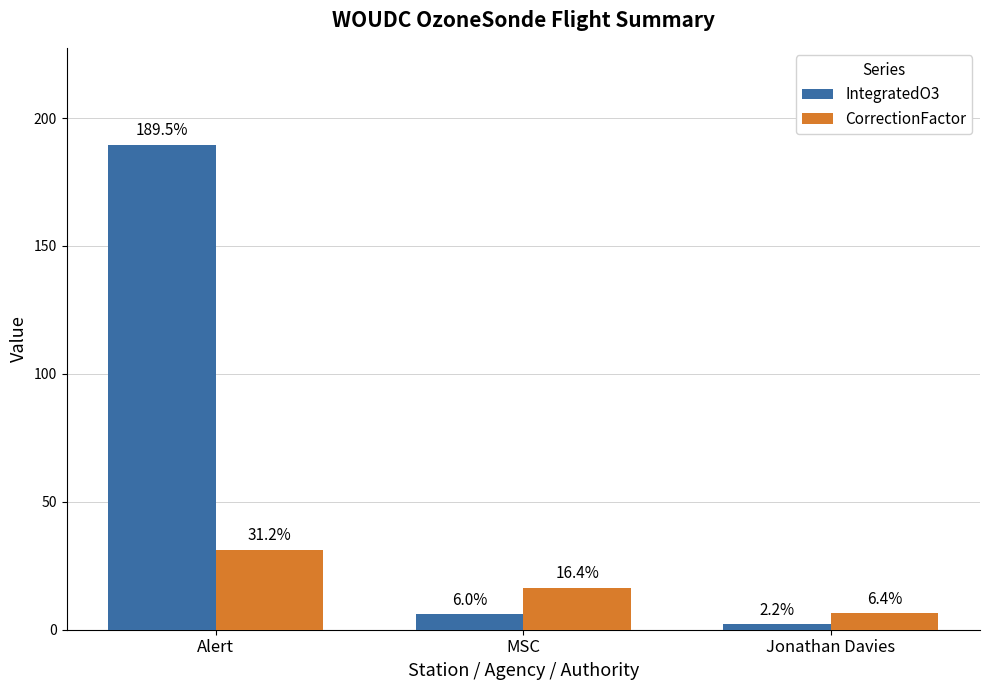

What is the difference between the maximum and minimum values in the CorrectionFactor series?

24.8